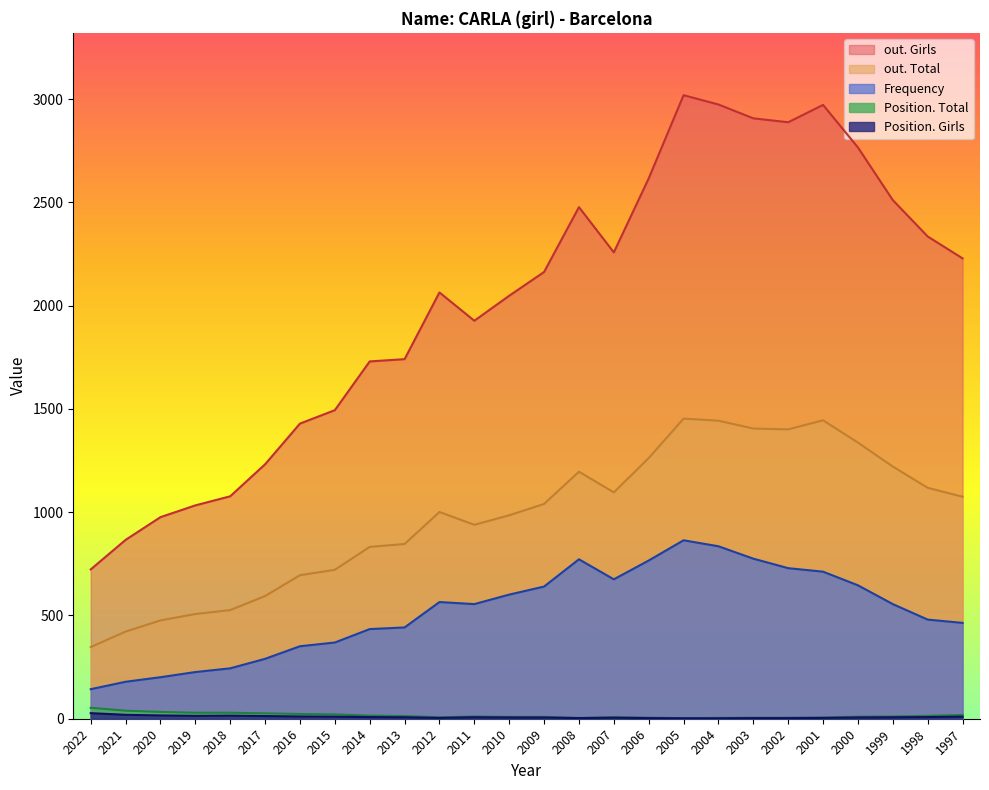

How many distinct data groups are displayed?

5